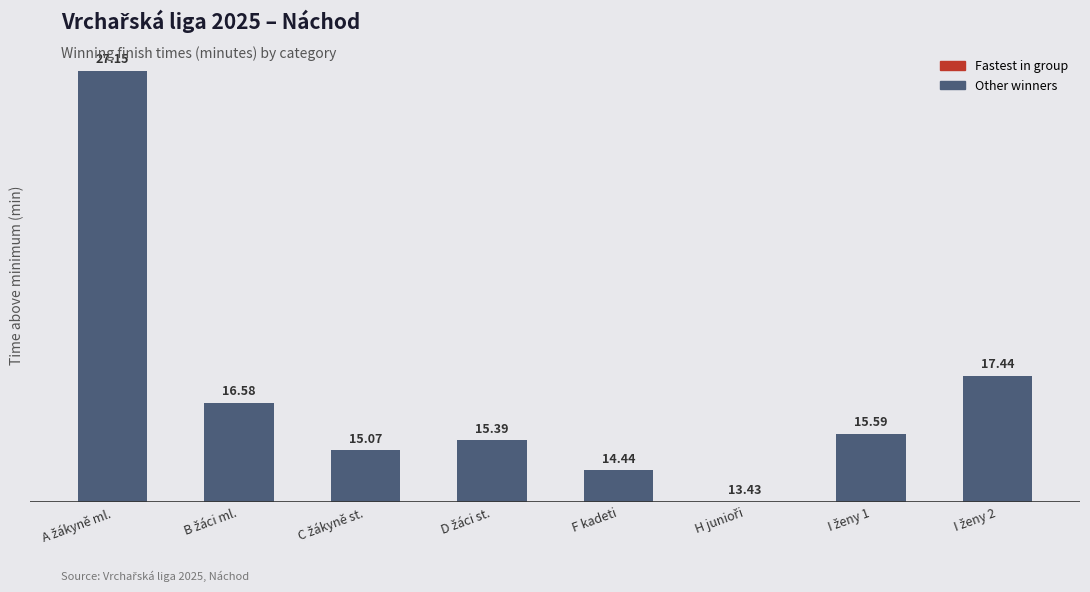

What is the difference between the maximum and minimum values?

13.7